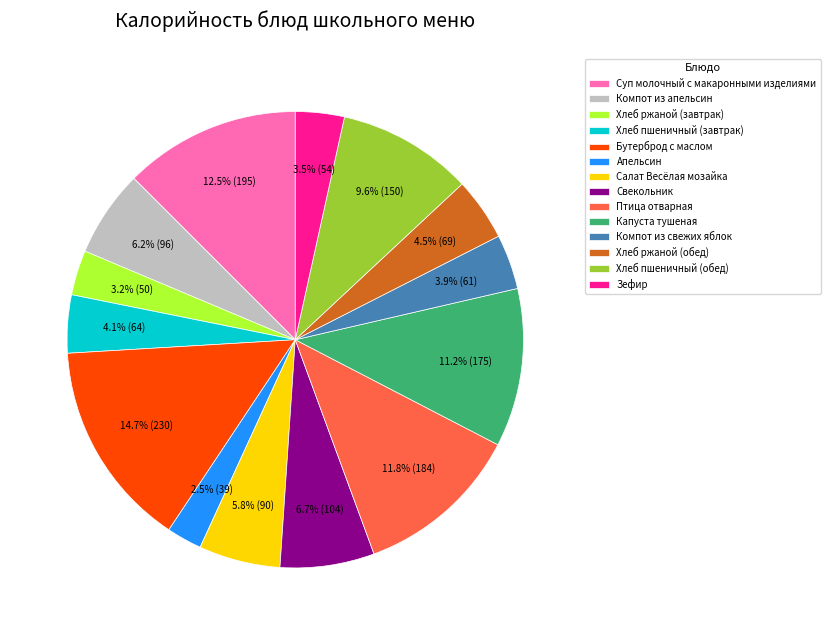

How many segments does this pie chart have?

14